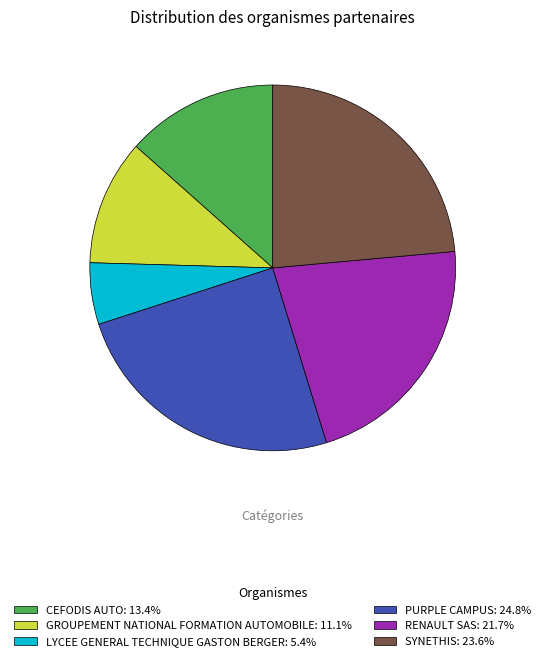

Does PURPLE CAMPUS account for over 50% of the chart?

No